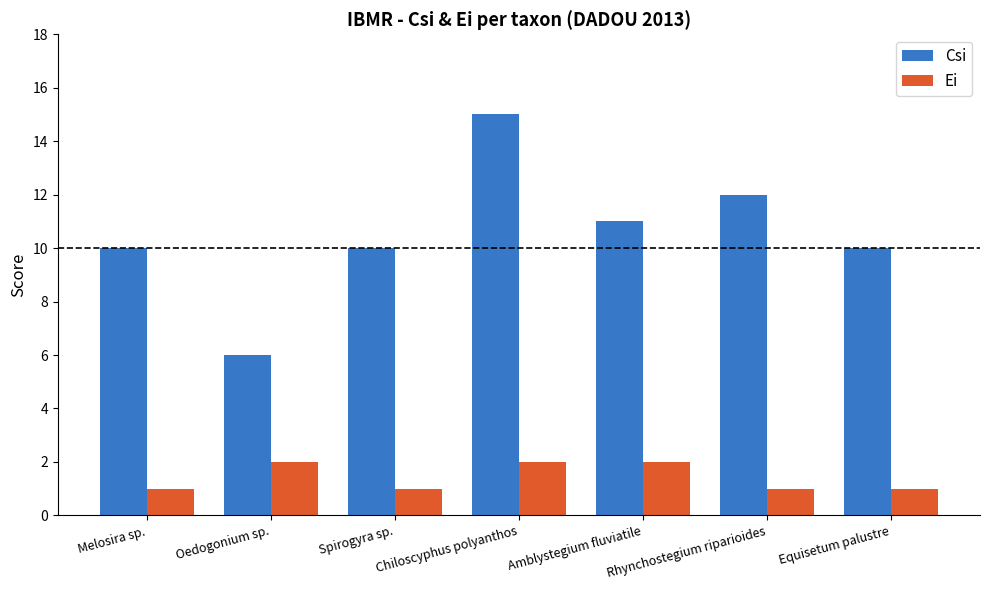

Is it true that Csi equals 6 at Oedogonium sp.?

True